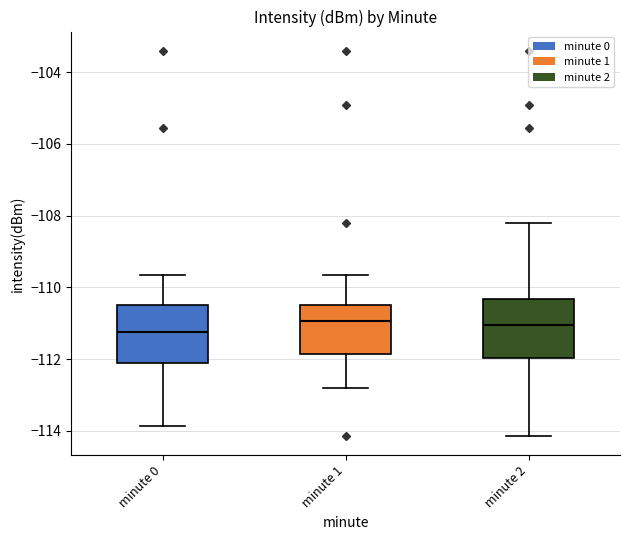

Reading left to right, read every box against the y-axis: the position of its median line, the range the box covers, and the ends of its whiskers. The values are not printed on the chart, so give them approximately, as read against the axis.

minute 0: median -111.2, box -112.2 to -110.4, whiskers -113.8 to -109.6
minute 1: median -111.0, box -111.8 to -110.4, whiskers -112.8 to -109.6
minute 2: median -111.0, box -112.0 to -110.4, whiskers -114.2 to -108.2